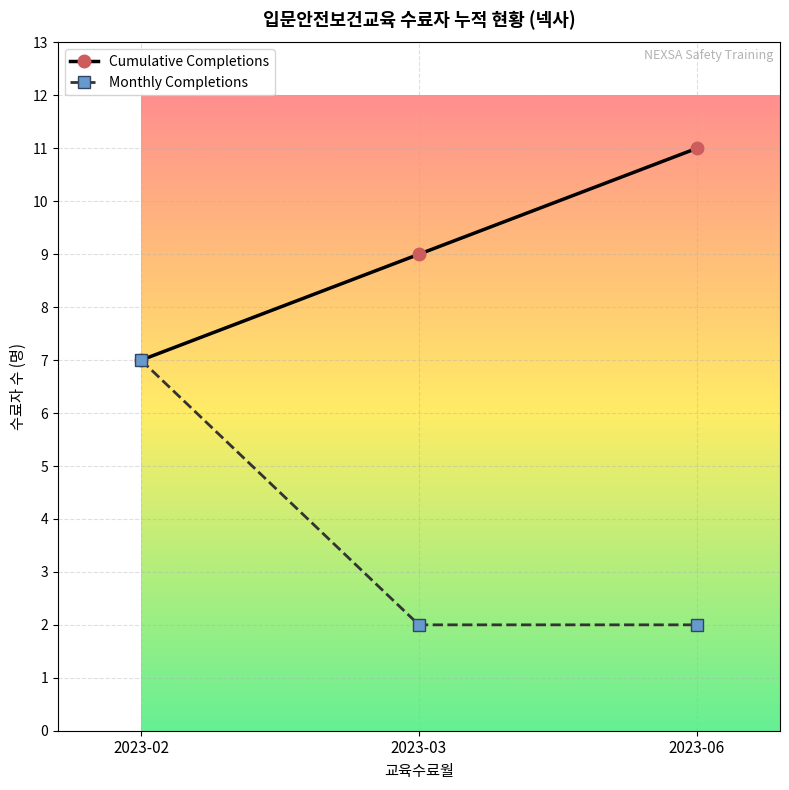

What is the sum of all Cumulative Completions values?

27